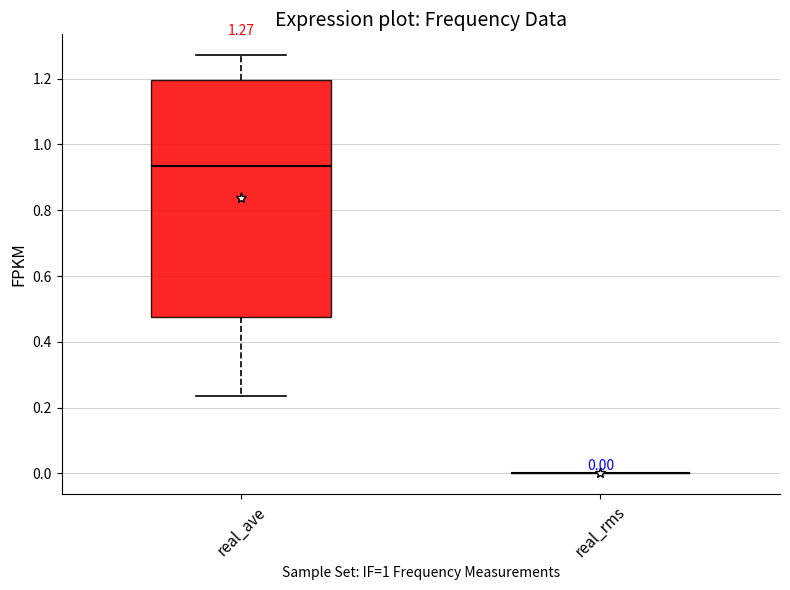

Which box is the tallest, from its lower edge to its upper edge?

real_ave